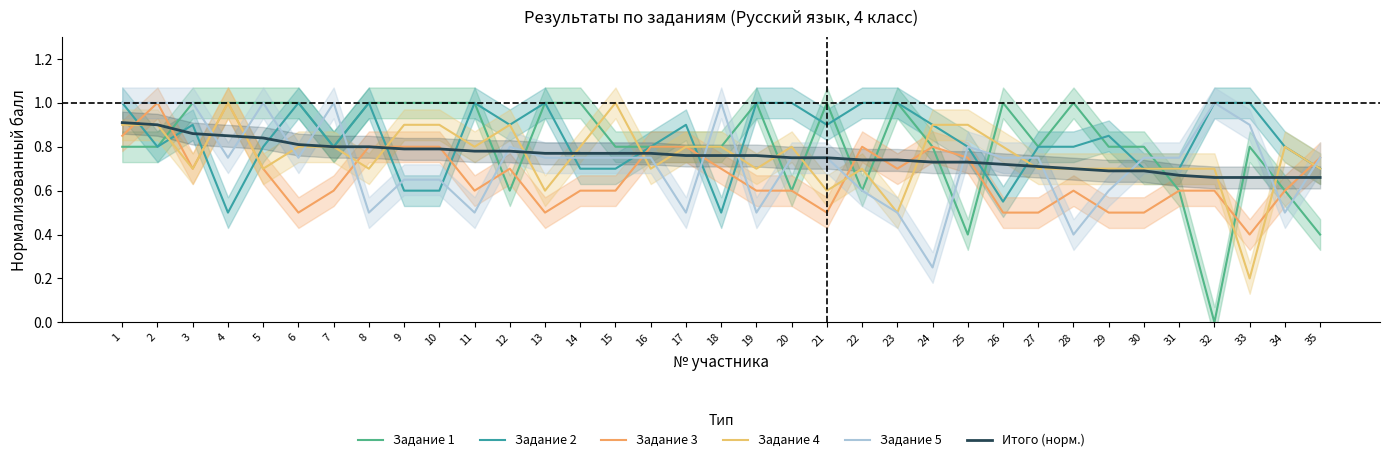

What is the difference between the highest and lowest values at 3?

0.3